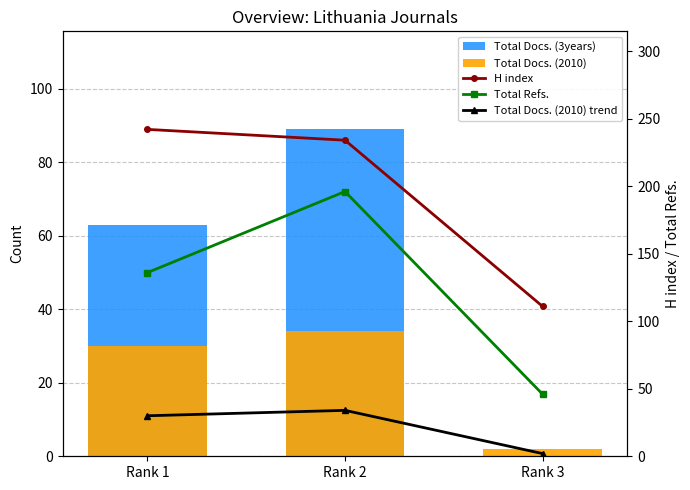

What is the difference between the Total Docs. (2010) values at Rank 2 and Rank 3?

32